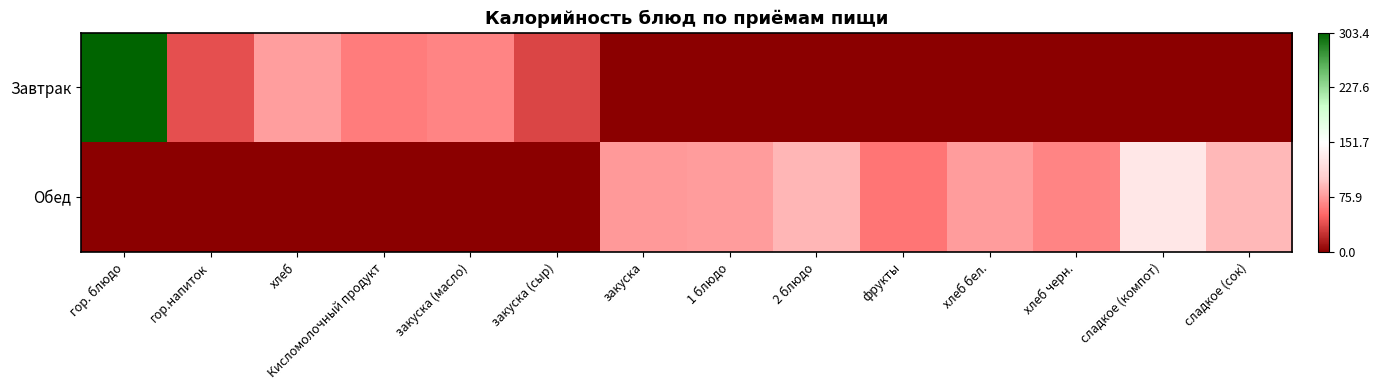

Rank the series by their average value, from highest to lowest.

Обед, Завтрак